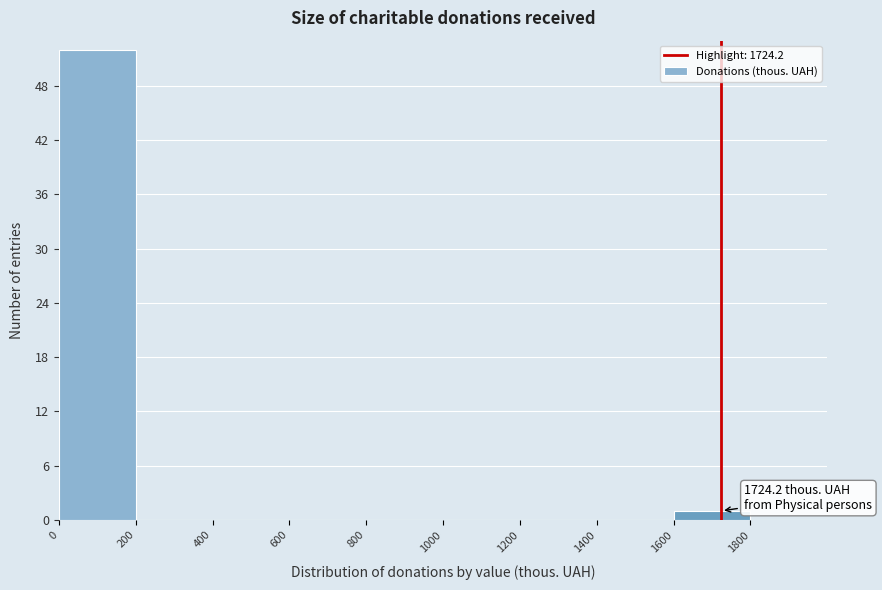

Which range on the x-axis has the tallest bar?

0 to 200